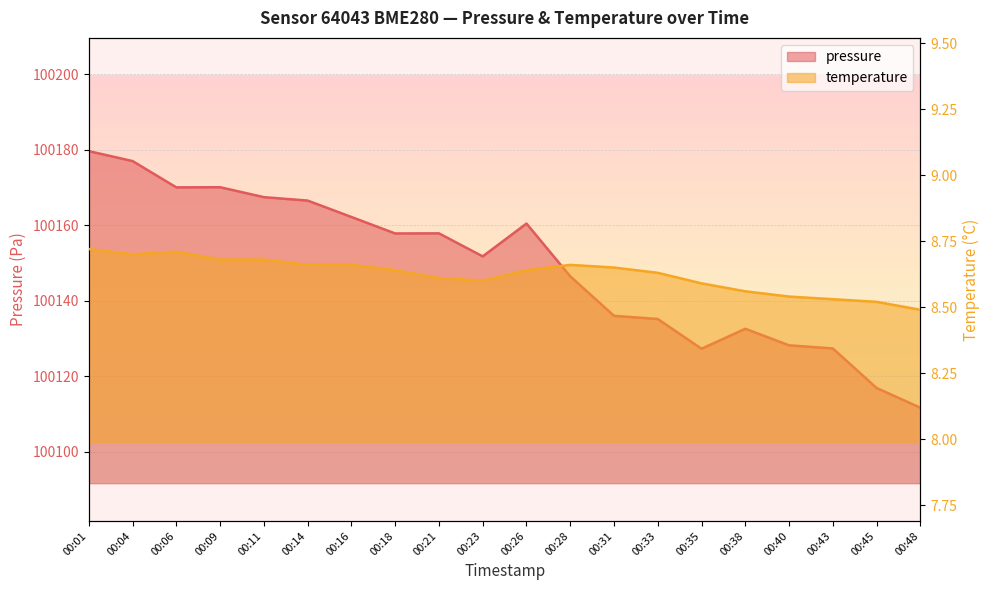

In pressure, how many points are lower than both neighbors (excluding endpoints)?

4